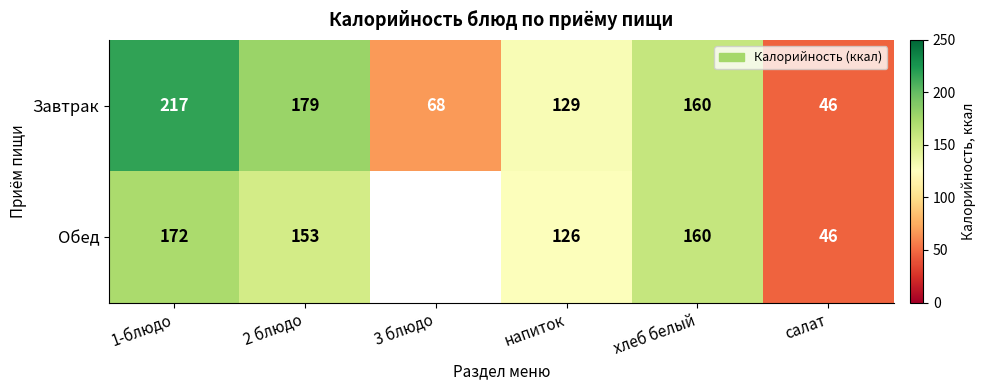

True or false: Завтрак has a value of 63.2 at напиток.

False